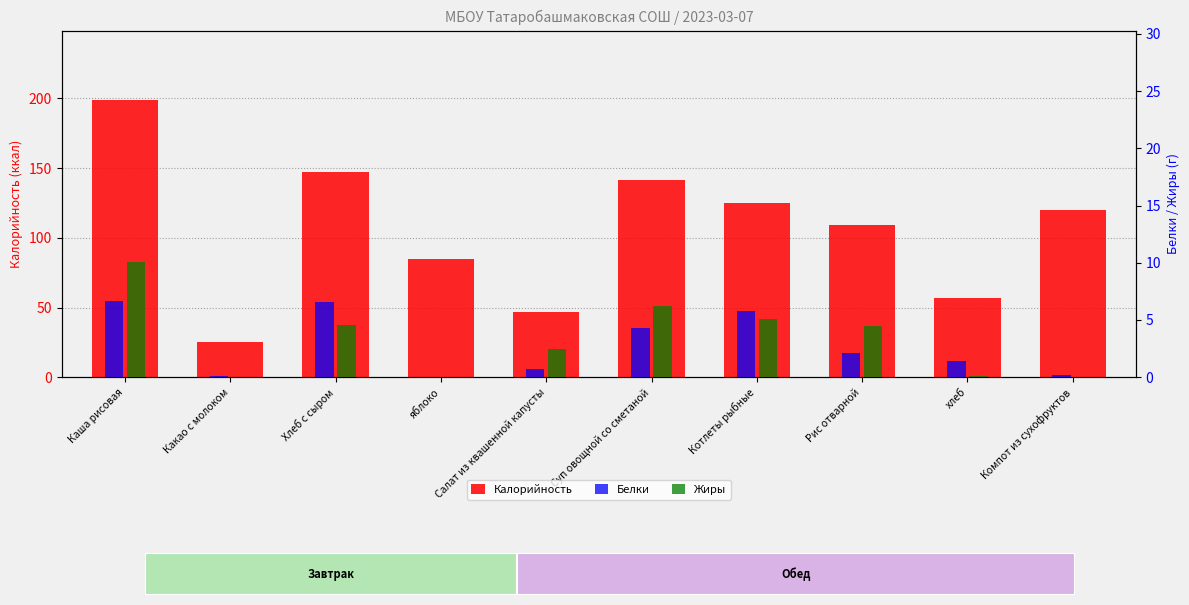

What is the total value across all series at Салат из квашенной капусты?

49.7